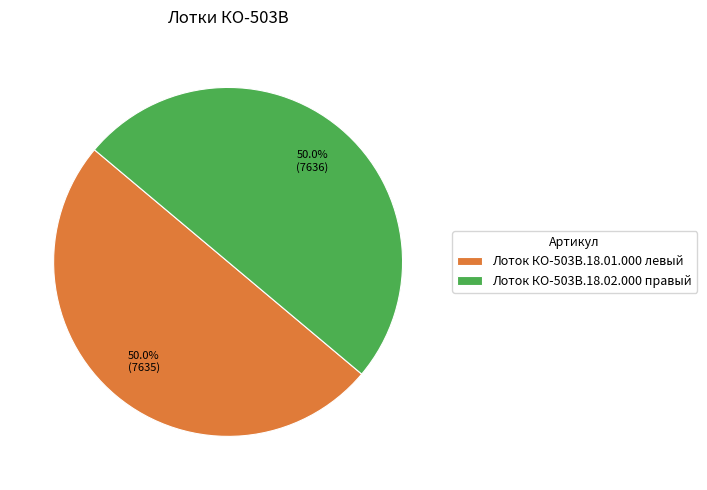

Combined, do Лоток КО-503В.18.01.000 левый and Лоток КО-503В.18.02.000 правый account for over 50%?

Yes